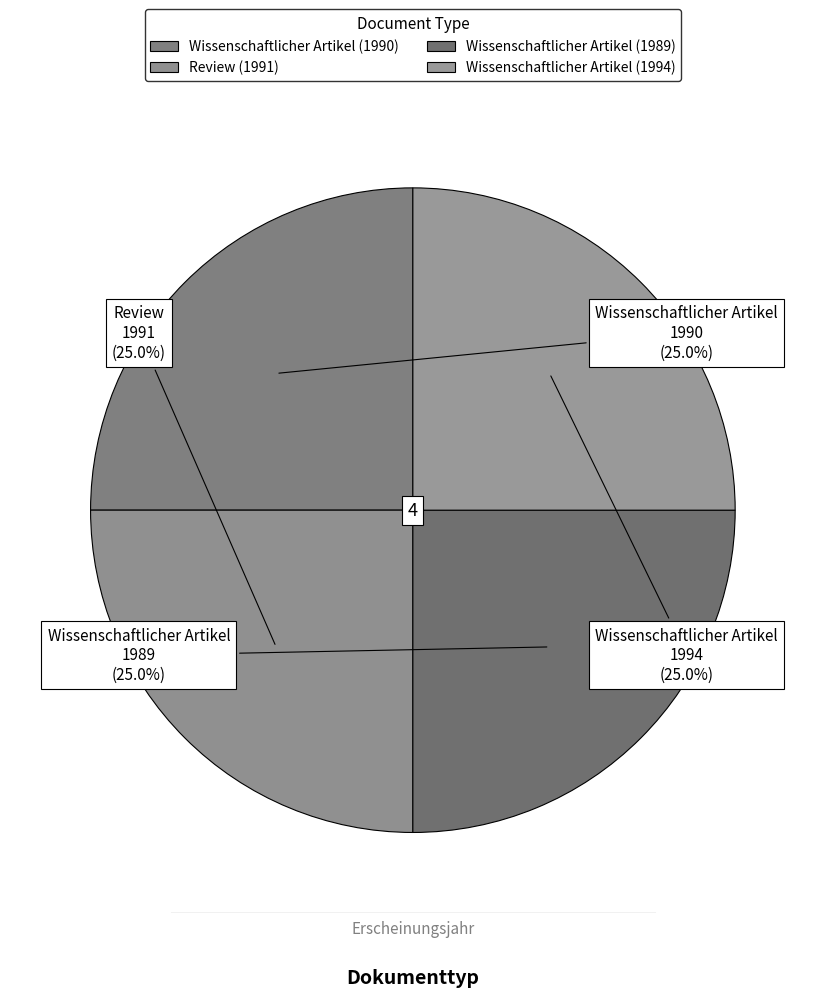

Count the number of slices in the pie.

4